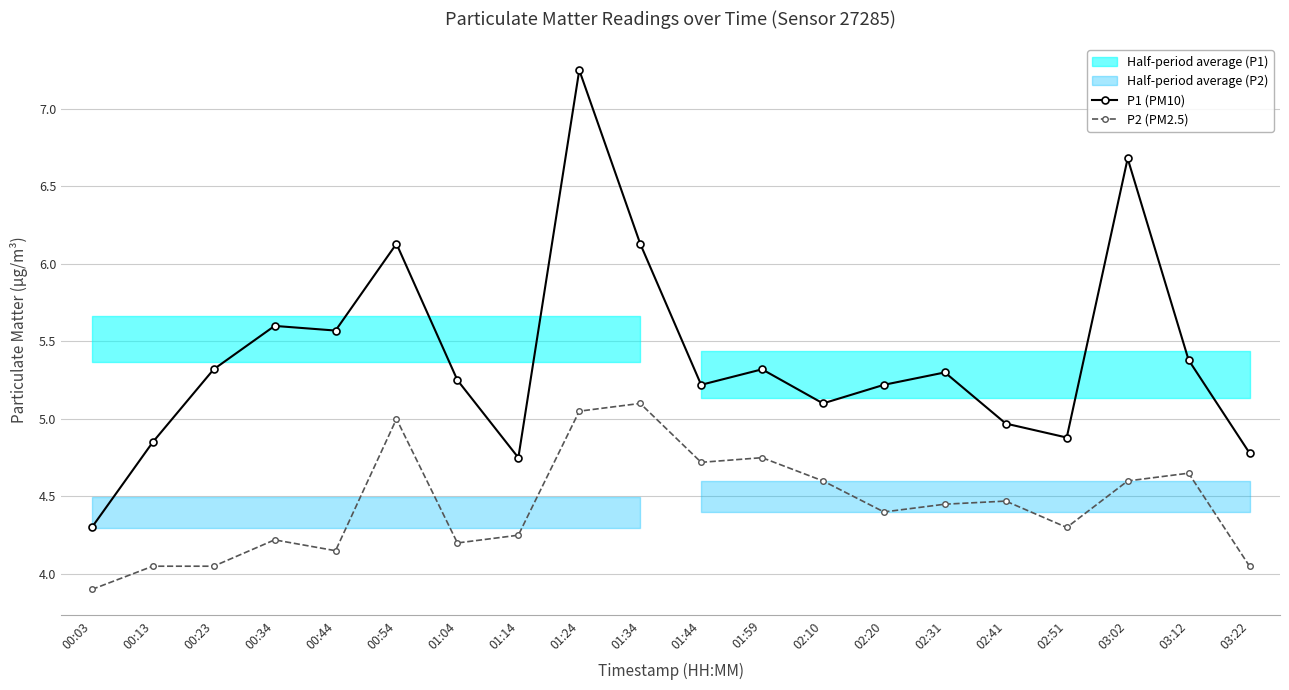

What is the label of the 19th point from the right?

00:13